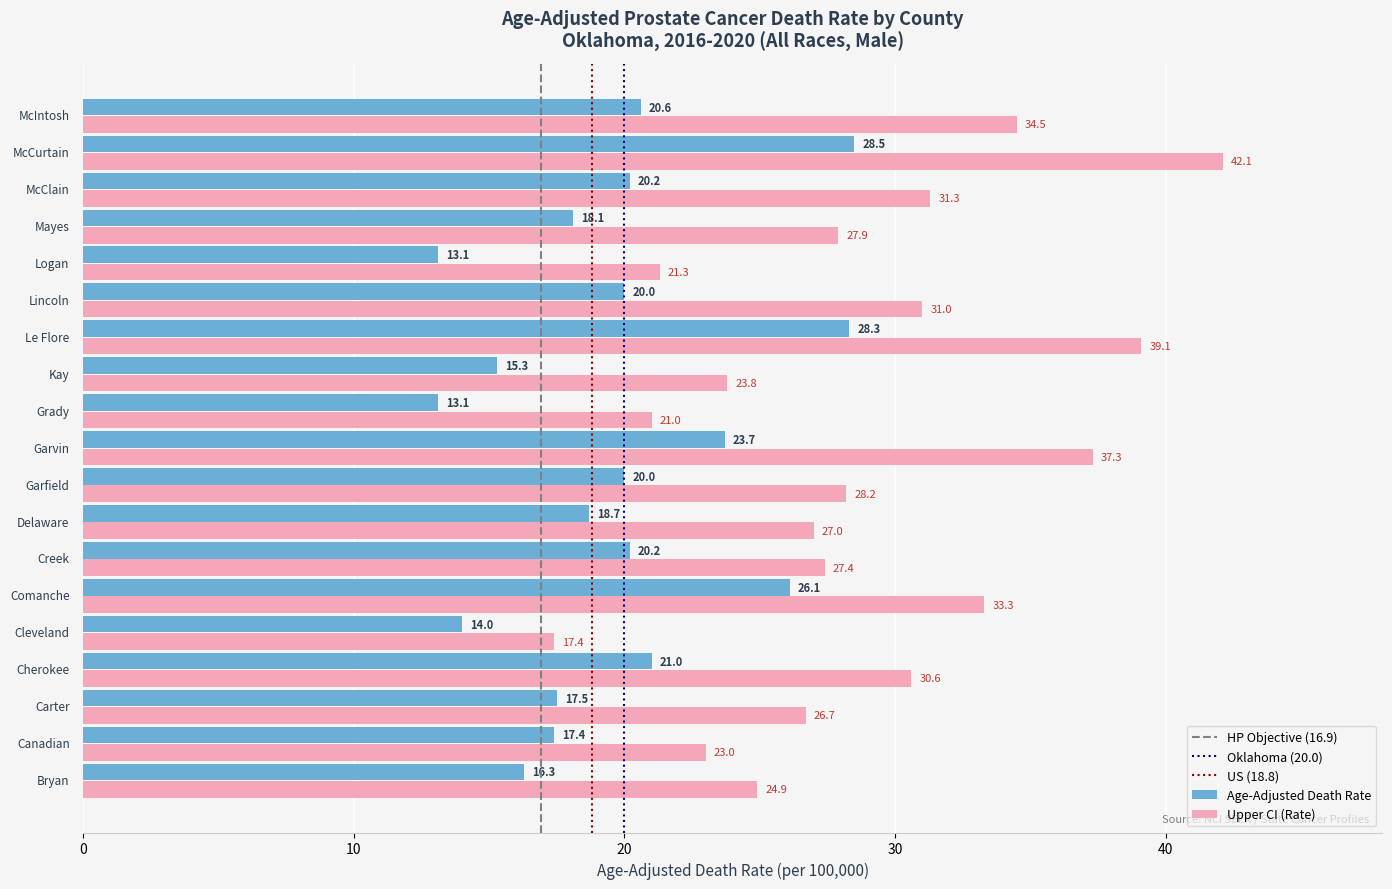

List the series in order of their overall mean, highest first.

Upper CI (Rate), Age-Adjusted Death Rate